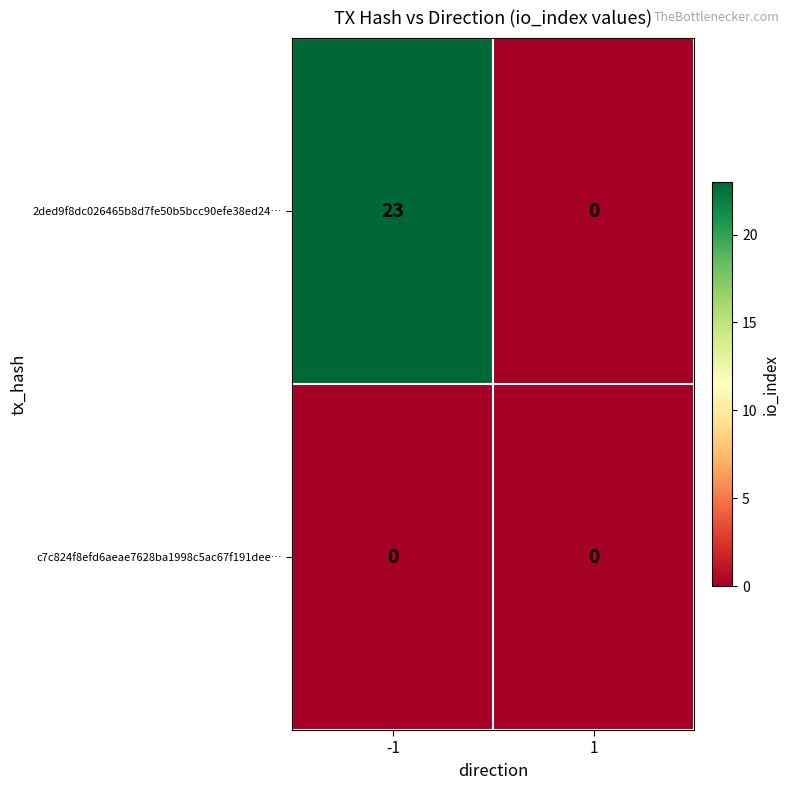

Read the 2ded9f8dc026465b8d7fe50b5bcc90efe38ed24… value at -1.

23